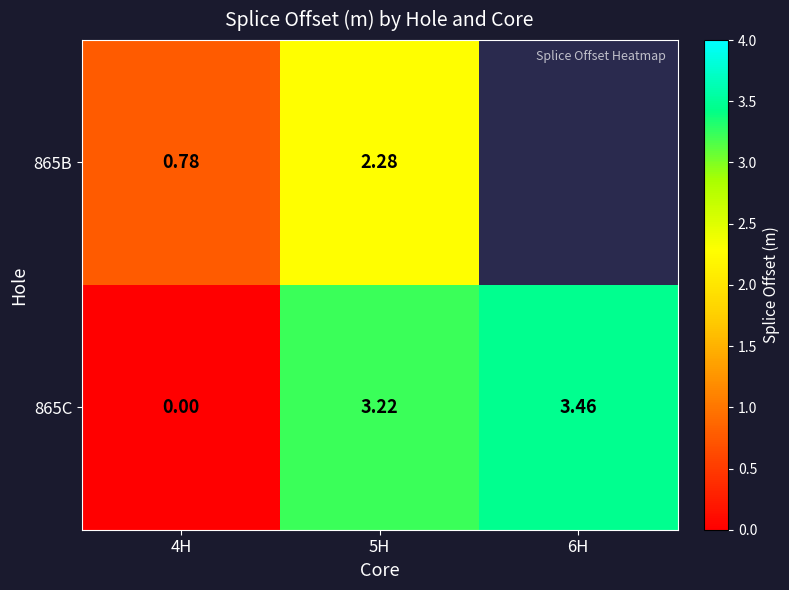

Count the number of data series in this chart.

2